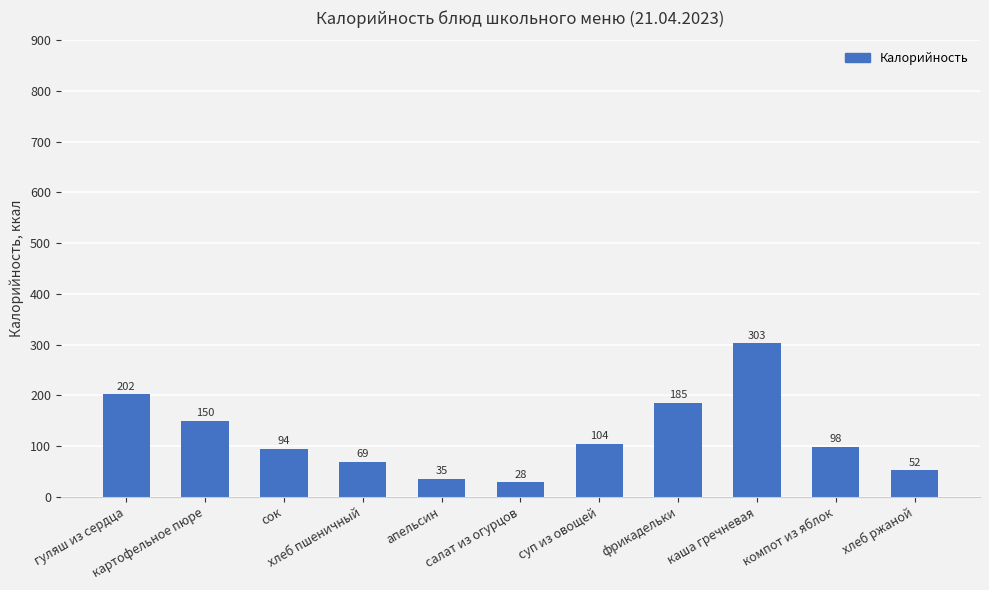

What is the difference between the maximum and minimum values?

275